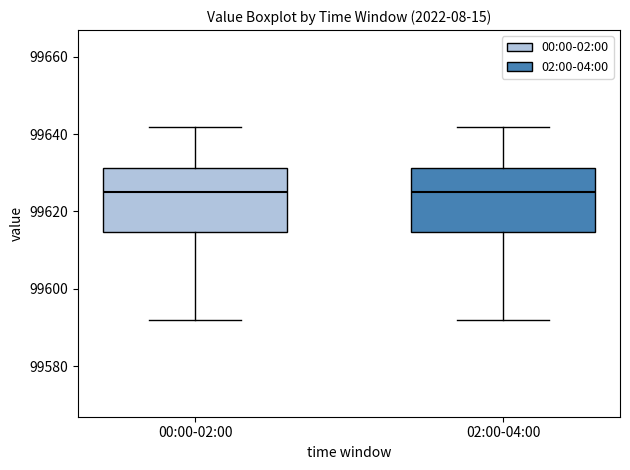

Reading left to right, read every box against the y-axis: the position of its median line, the range the box covers, and the ends of its whiskers. The values are not printed on the chart, so give them approximately, as read against the axis.

00:00-02:00: median 99626, box 99614 to 99632, whiskers 99592 to 99642
02:00-04:00: median 99626, box 99614 to 99632, whiskers 99592 to 99642